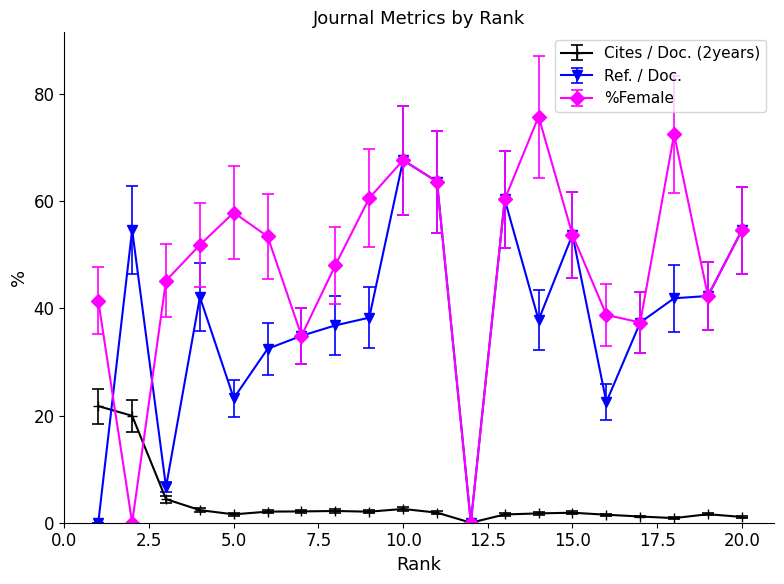

Which series has the largest total across all categories?

%Female